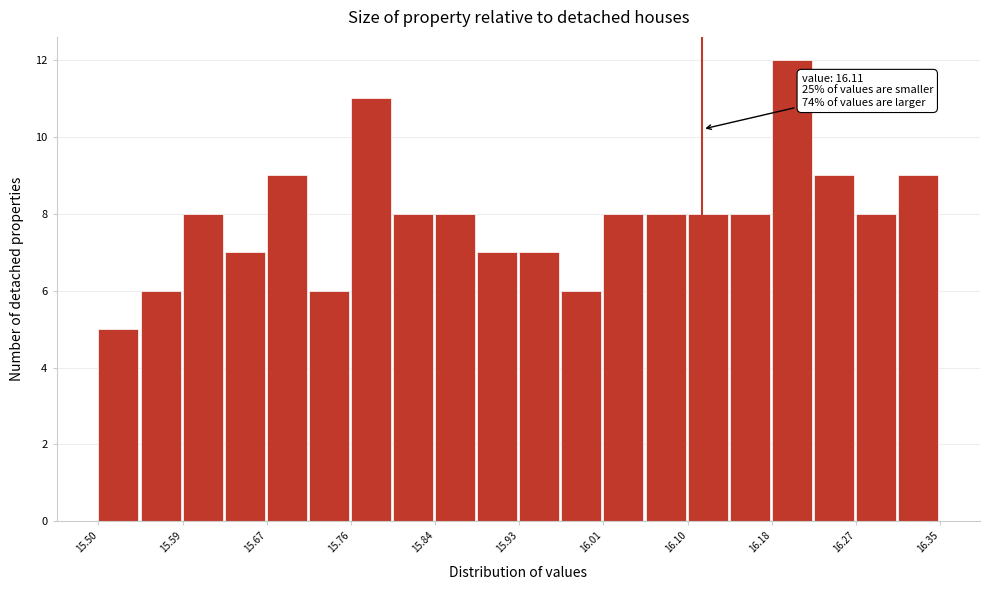

Over which range of the x-axis is the bar tallest?

16.18 to 16.22